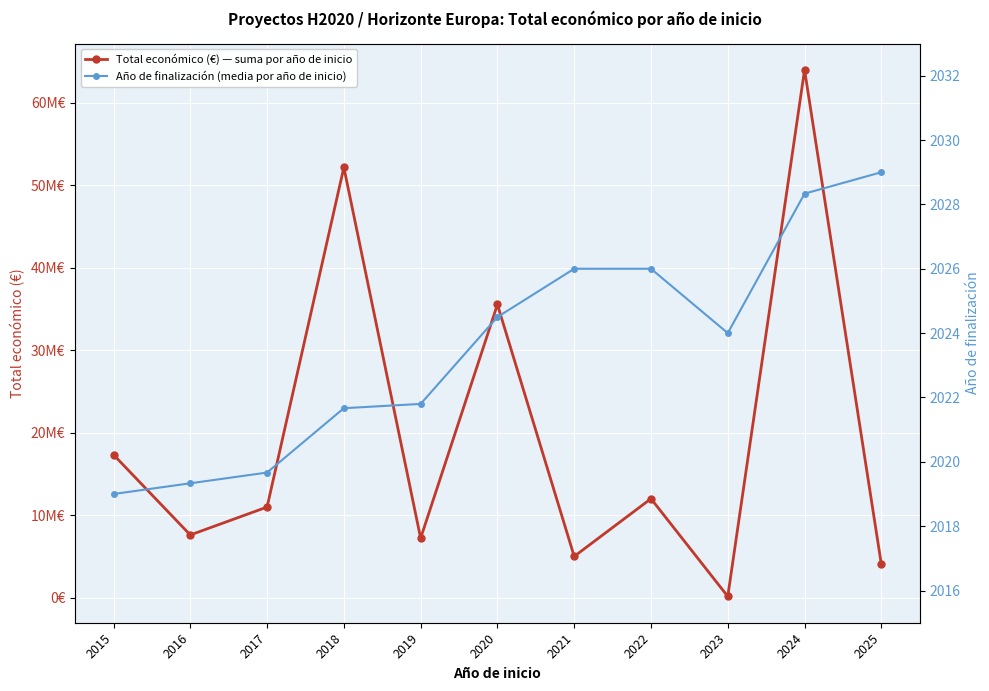

True or false: Total económico (€) — suma por año de inicio and Año de finalización (media por año de inicio) cross at least once.

False